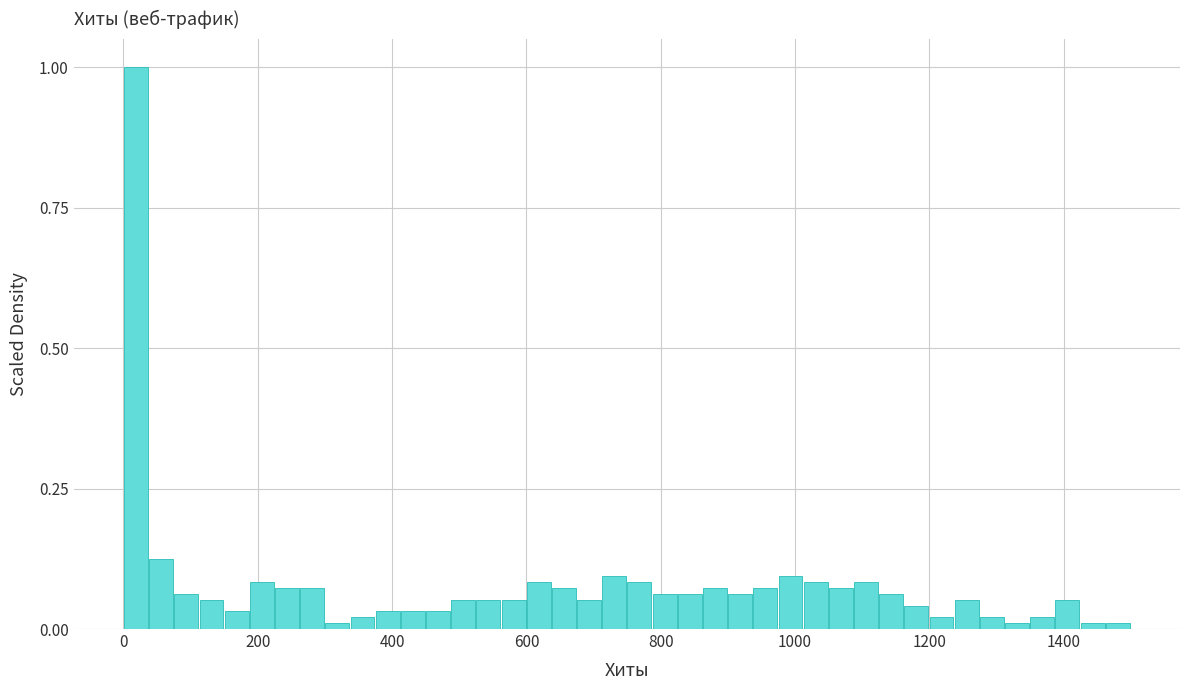

Read against the x-axis, roughly where is the centre of the tallest bar?

20